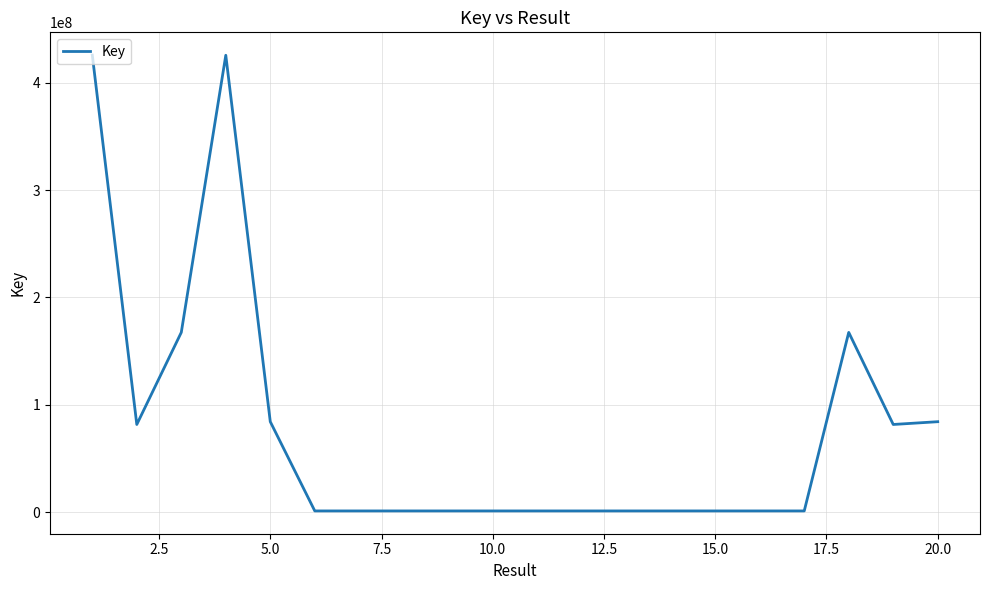

What is the difference between the maximum and minimum values?

424539847